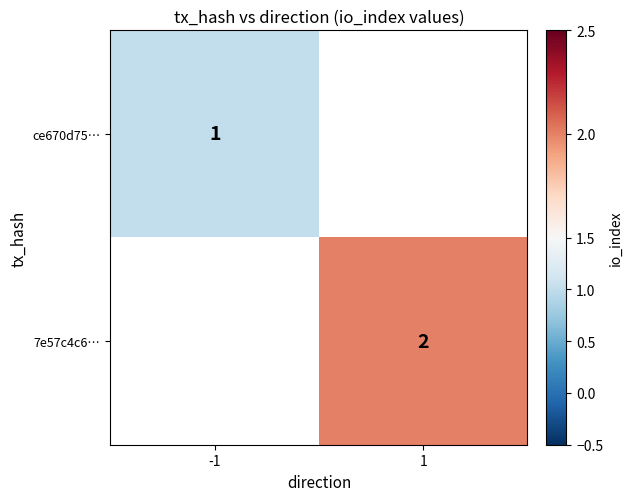

The value of ce670d75… at -1 is 1. True or false?

True